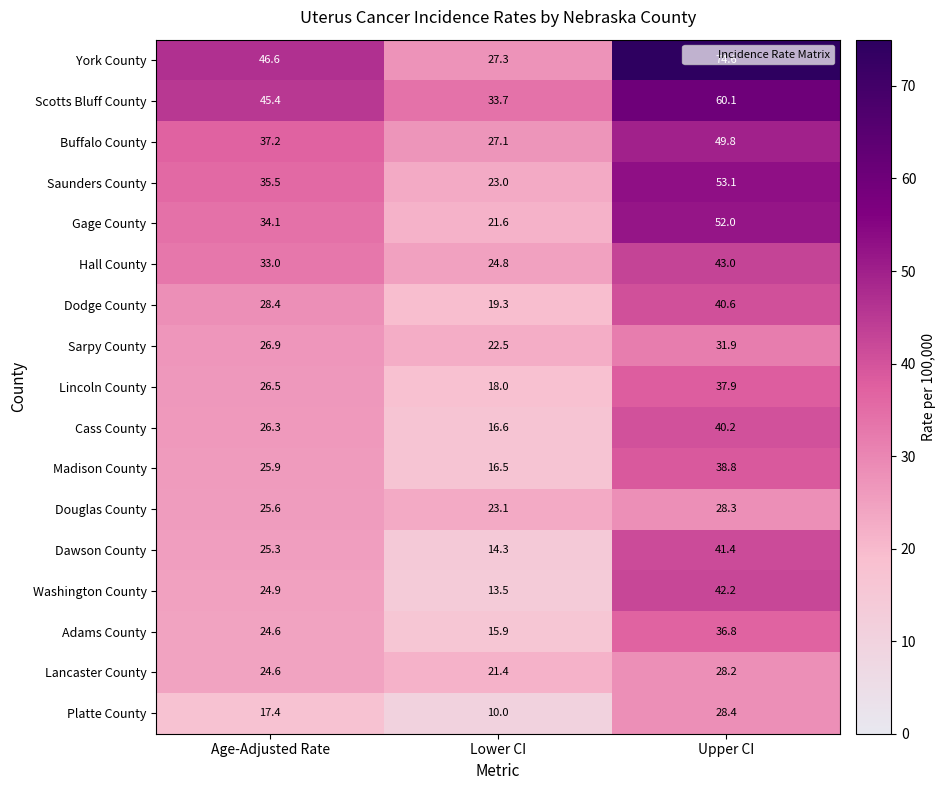

True or false: York County has a value of 44.7 at Upper CI.

False